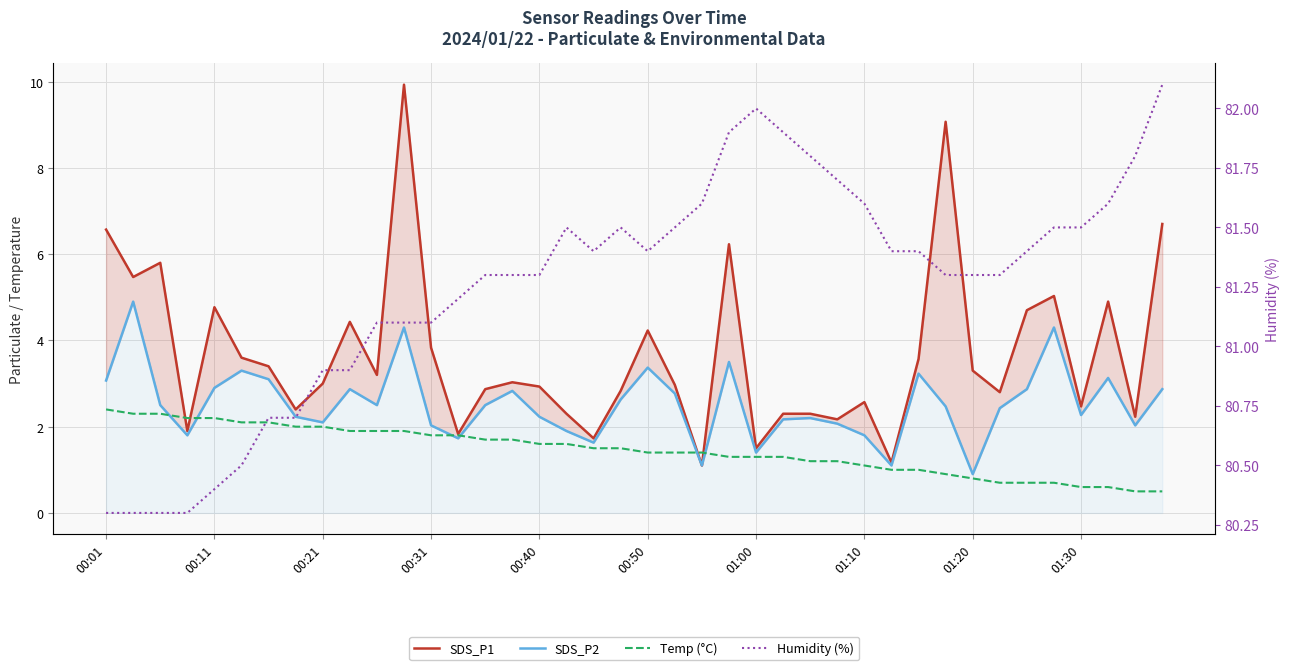

How many values in the Humidity (%) series exceed 81?

30